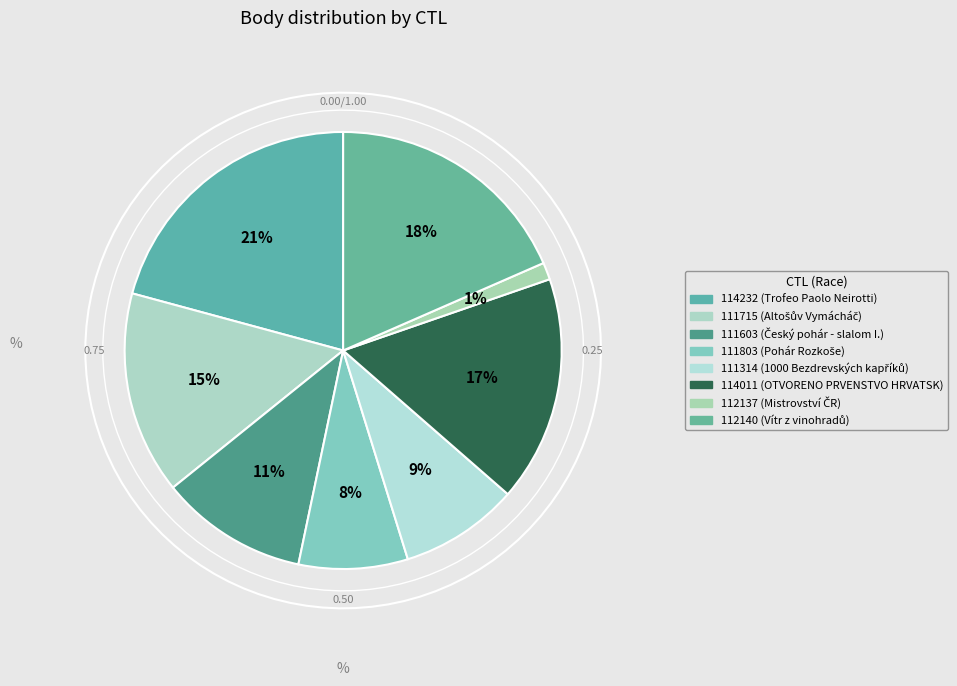

The 111803 slice represents 8% of the pie. True or false?

True